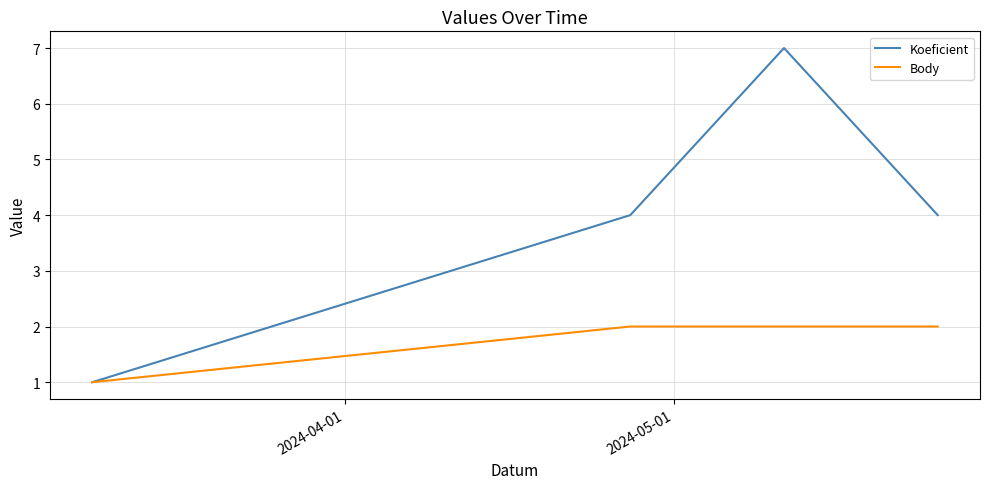

How many interior local peaks does the Koeficient series have?

1